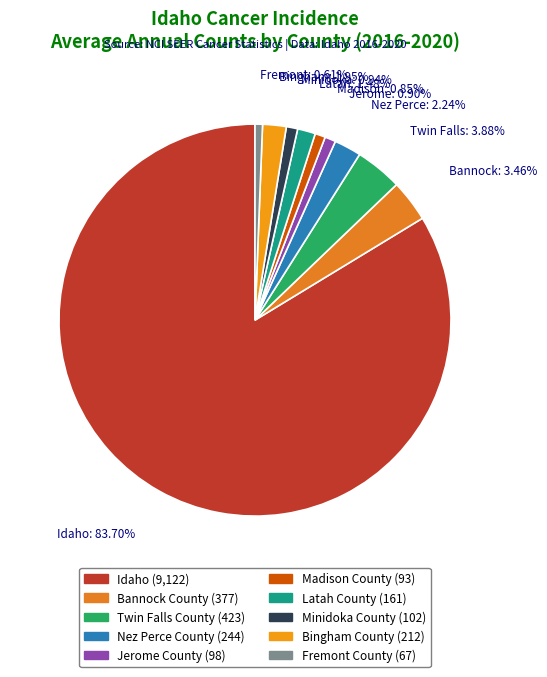

To the nearest percent, what is the average slice percentage?

10%